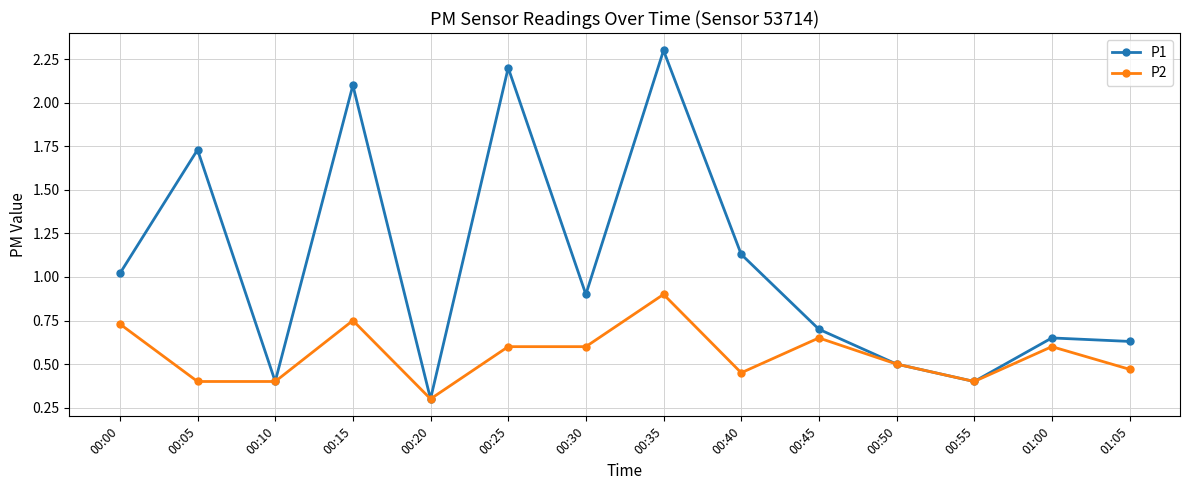

What is the sum of all P1 values?

15.0